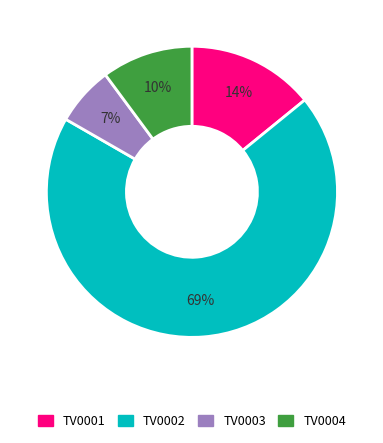

Which has a higher value, TV0001 or TV0002?

TV0002